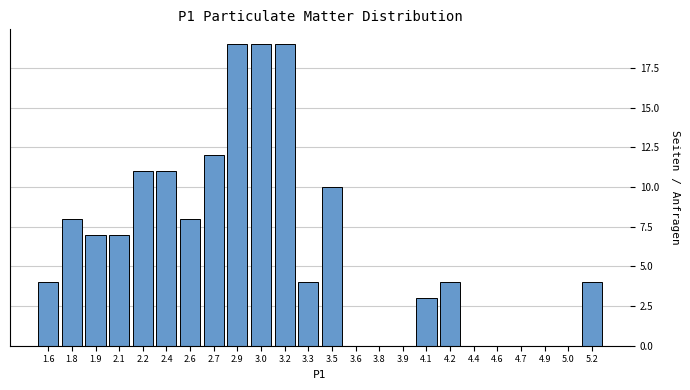

Reading left to right, transcribe all the data shown in this chart.

1.6=4	1.8=8	1.9=7	2.1=7	2.2=11	2.4=11	2.6=8	2.7=12	2.9=19	3.0=19	3.2=19	3.3=4	3.5=10	3.6=0	3.8=0	3.9=0	4.1=3	4.2=4	4.4=0	4.6=0	4.7=0	4.9=0	5.0=0	5.2=4